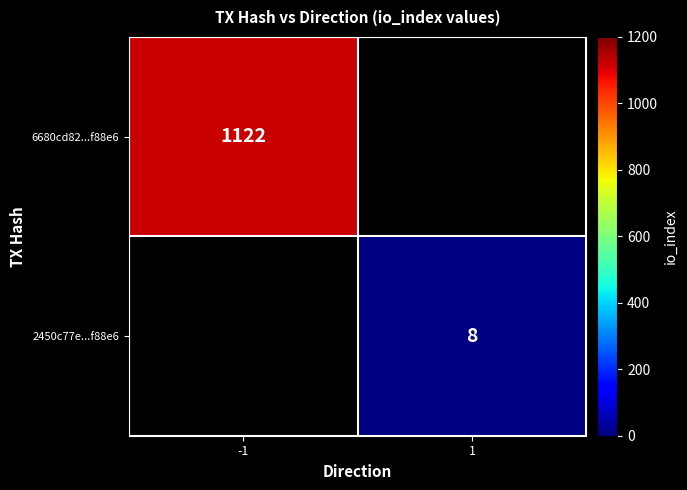

The 2450c77e...f88e6 series shows 8 at 1. True or false?

True